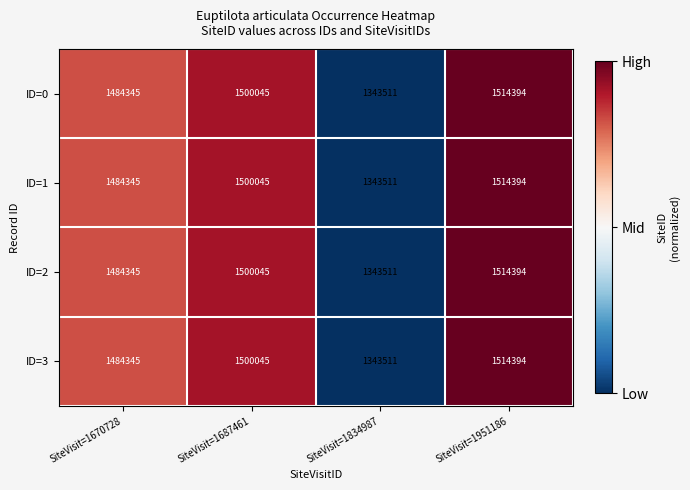

The ID=1 series shows 1514394 at SiteVisit=1951186. True or false?

True